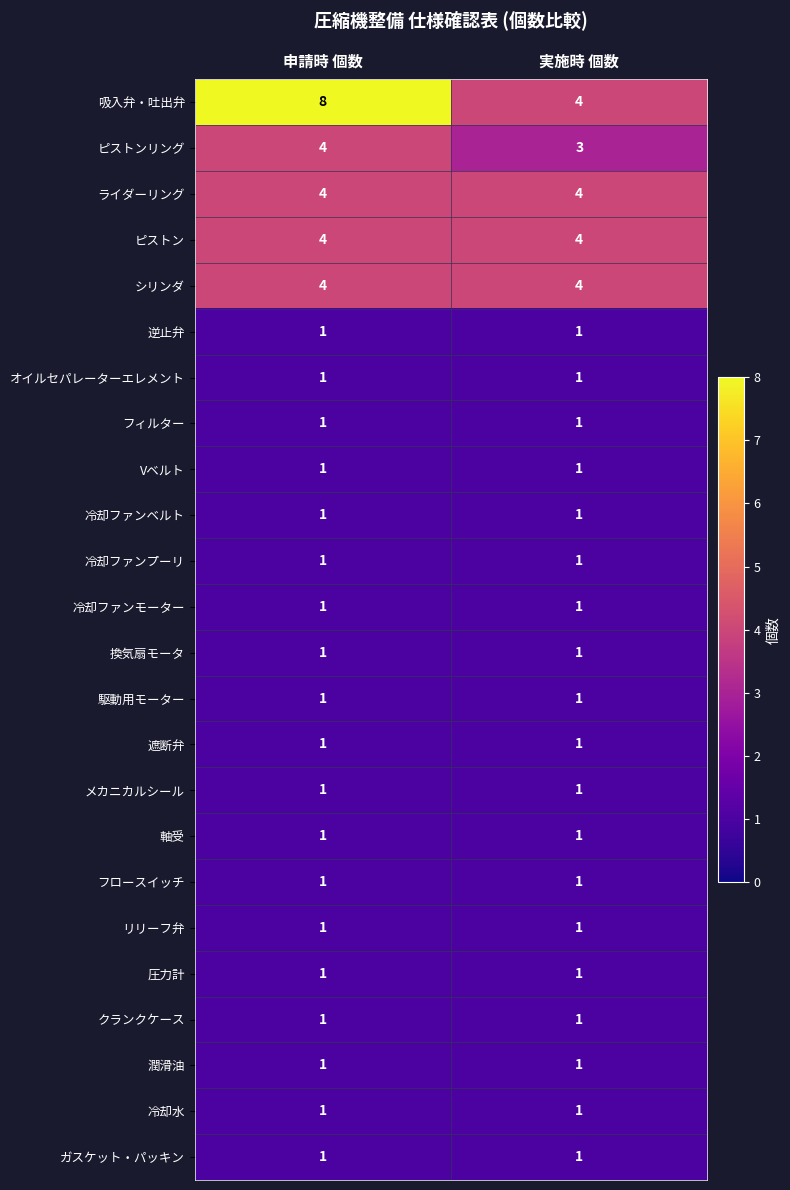

What is the lowest value of the 吸入弁・吐出弁 series?

4